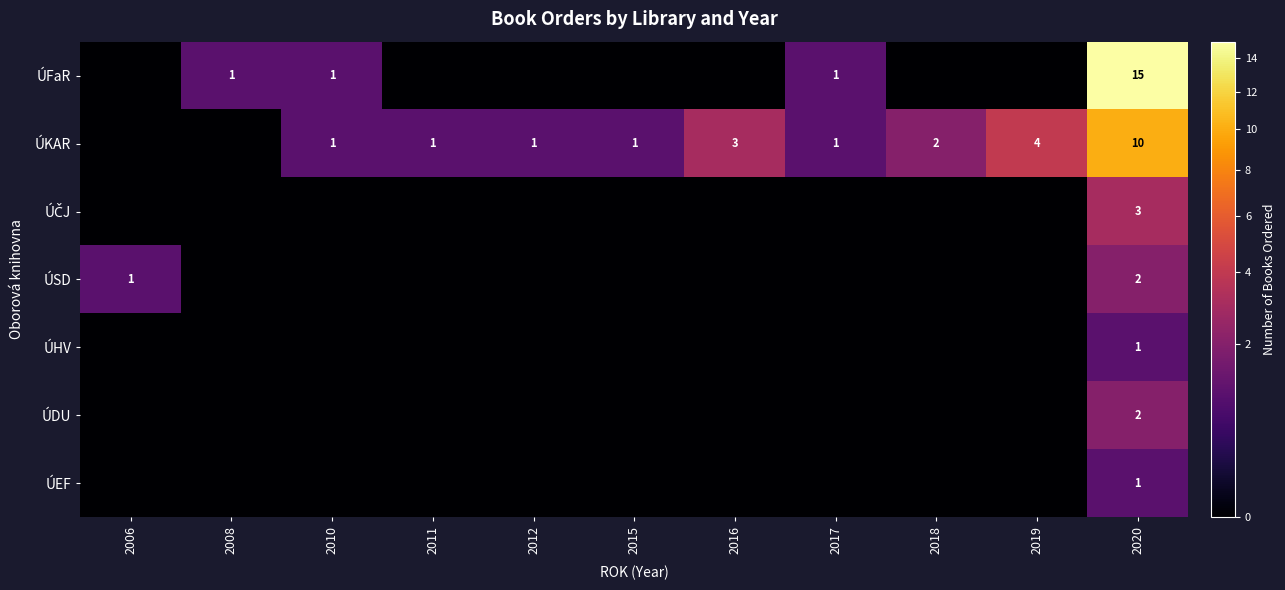

The value of ÚFaR at 2008 is 1. True or false?

True